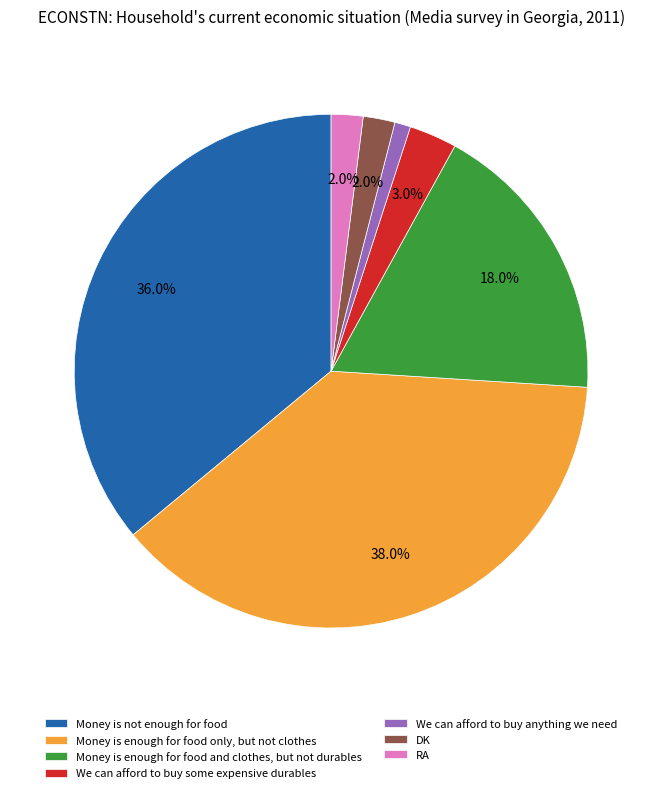

Between Money is not enough for food and RA, which is larger?

Money is not enough for food